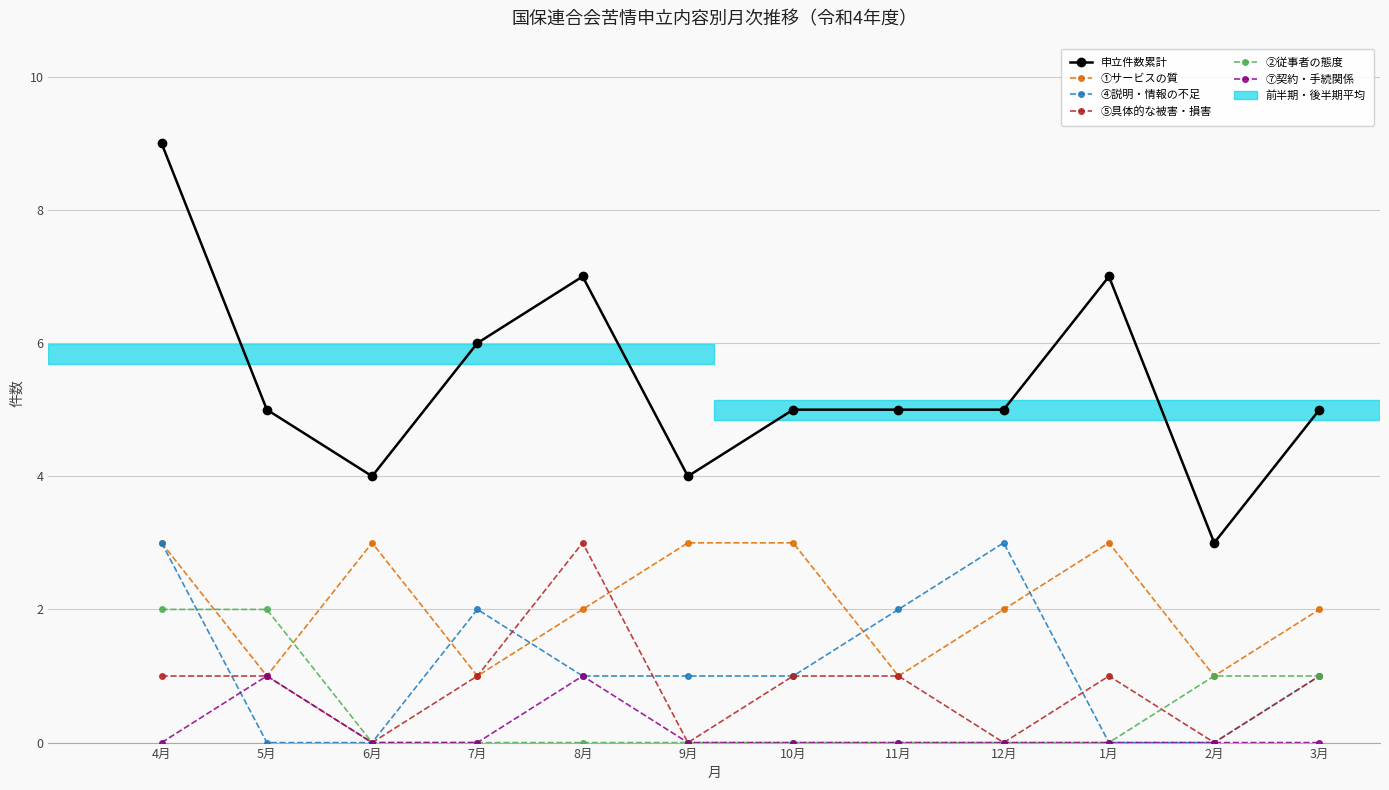

What is the difference between the second highest and minimum values in the ②従事者の態度 series?

2